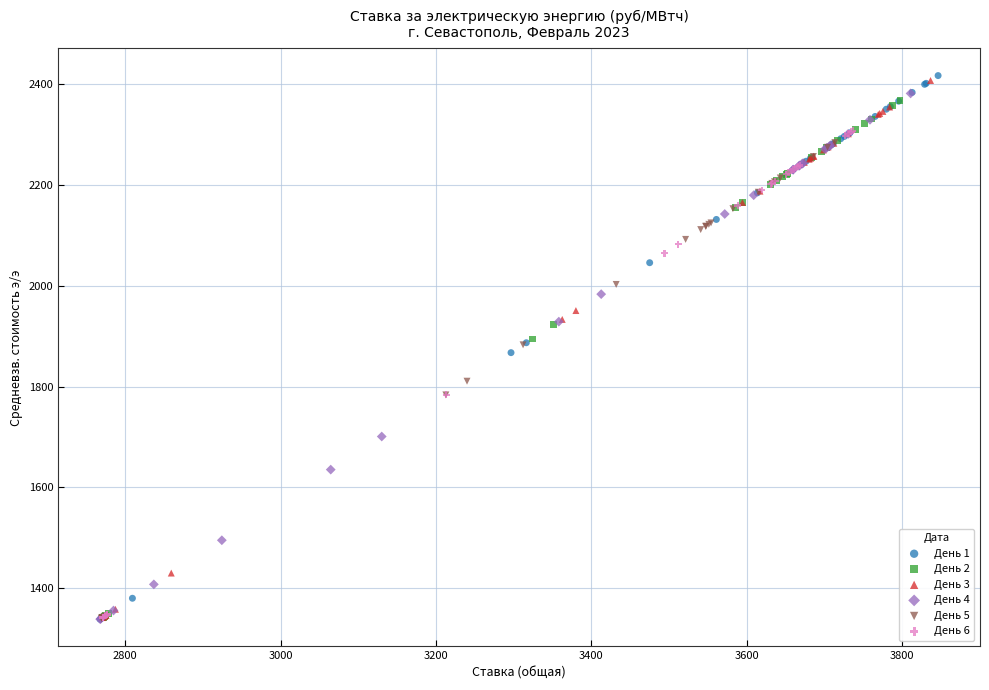

Which series has the largest Y range (max minus min)?

День 1